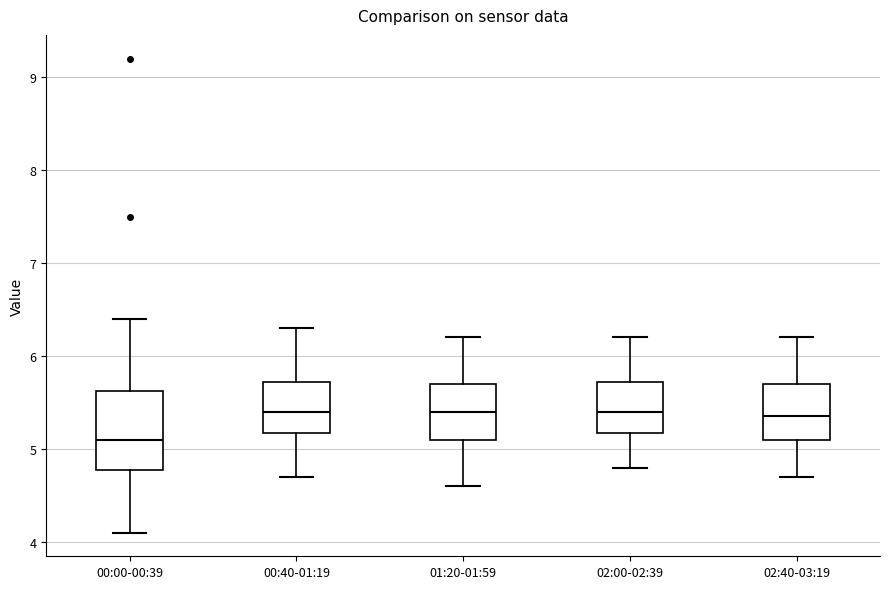

Reading left to right, transcribe this box plot: for each box, give where its median line is, the range the box spans, and where its two whiskers end, as read against the y-axis. The values are not printed on the chart, so give them approximately, as read against the axis.

00:00-00:39: median 5.1, box 4.8 to 5.6, whiskers 4.1 to 6.4
00:40-01:19: median 5.4, box 5.2 to 5.7, whiskers 4.7 to 6.3
01:20-01:59: median 5.4, box 5.1 to 5.7, whiskers 4.6 to 6.2
02:00-02:39: median 5.4, box 5.2 to 5.7, whiskers 4.8 to 6.2
02:40-03:19: median 5.4, box 5.1 to 5.7, whiskers 4.7 to 6.2